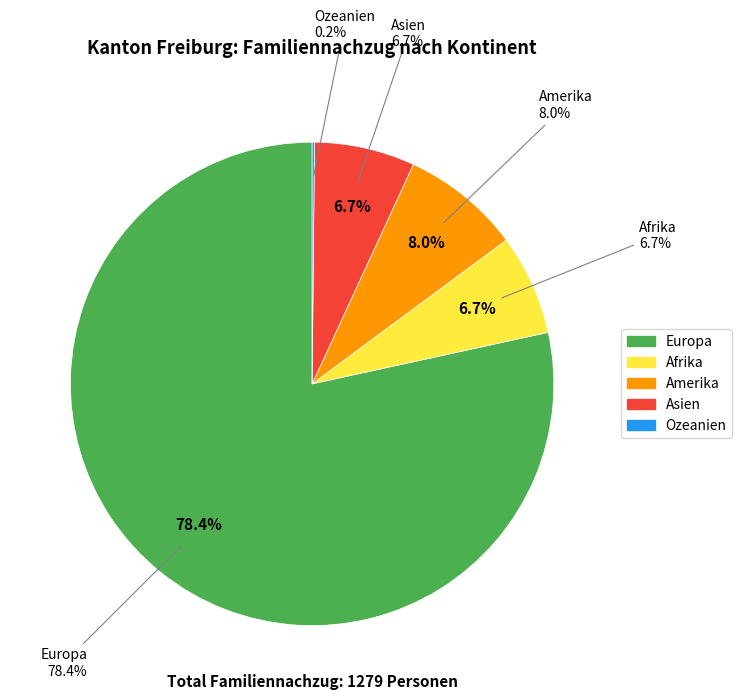

Is the sum of Amerika and Europa greater than half?

Yes